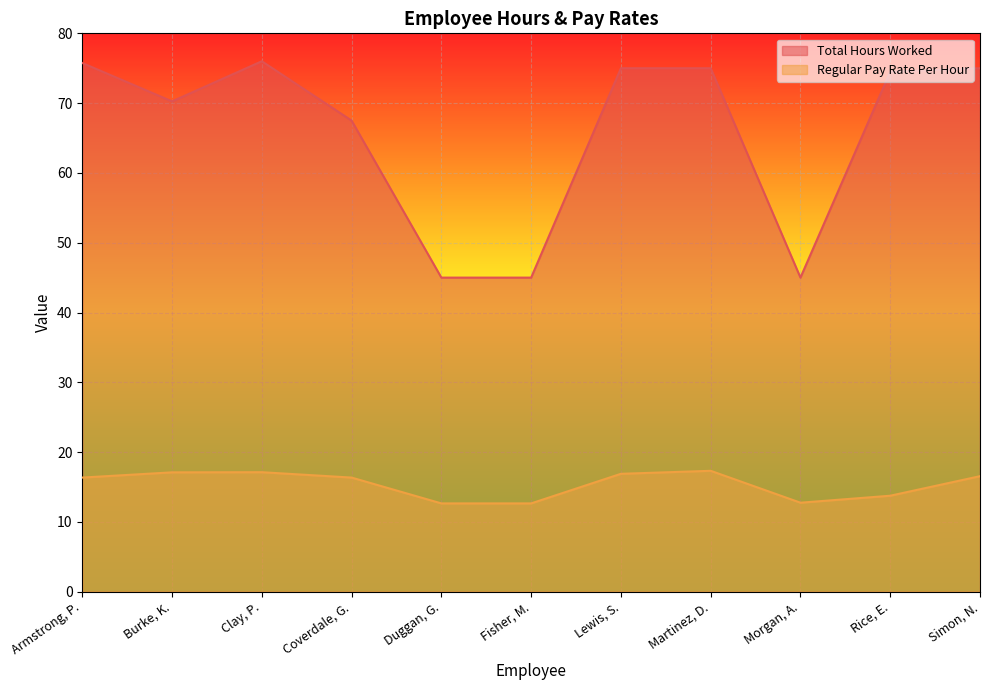

How many interior local valleys does the Total Hours Worked series have?

2